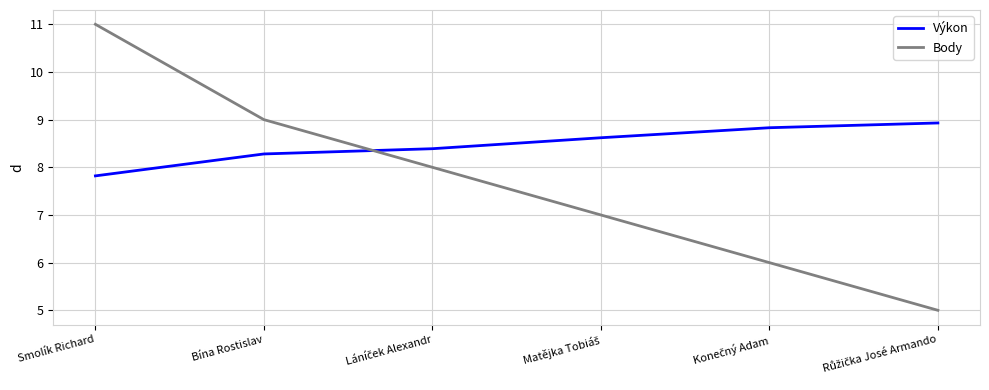

Rank the series by their maximum value, from highest to lowest.

Body, Výkon